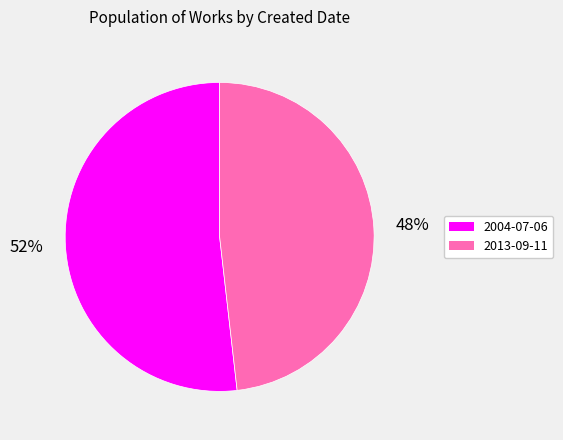

True or false: 2013-09-11 accounts for 48% of the total.

True